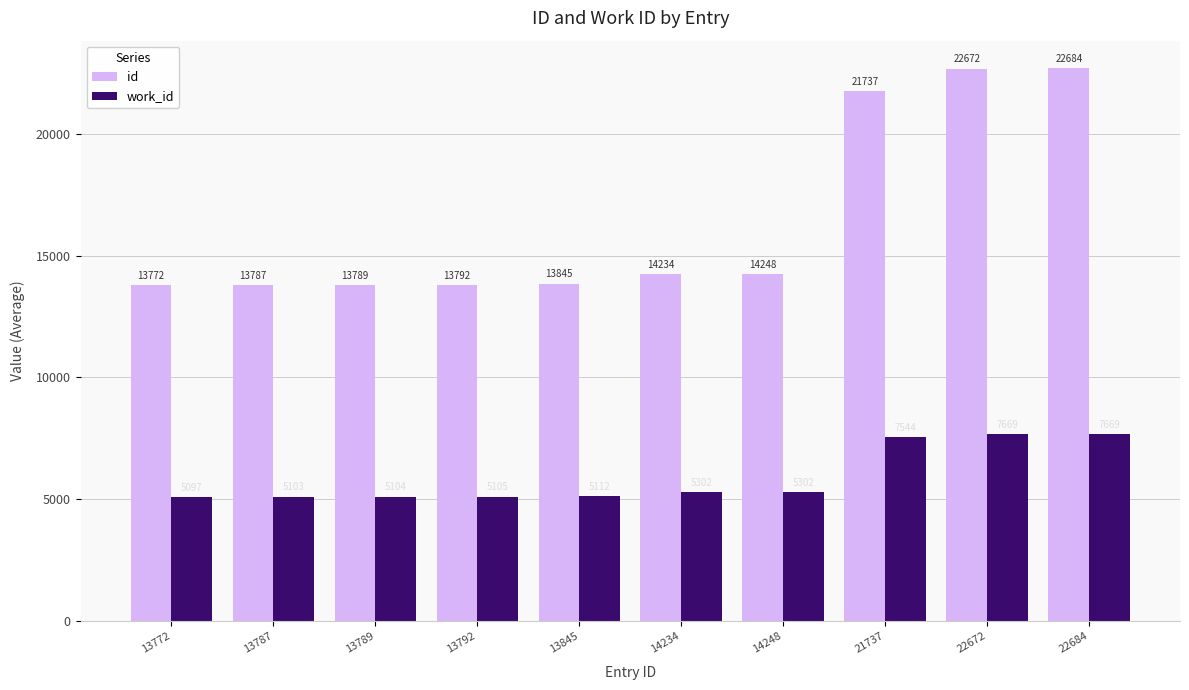

Which series has the largest range (max minus min)?

id